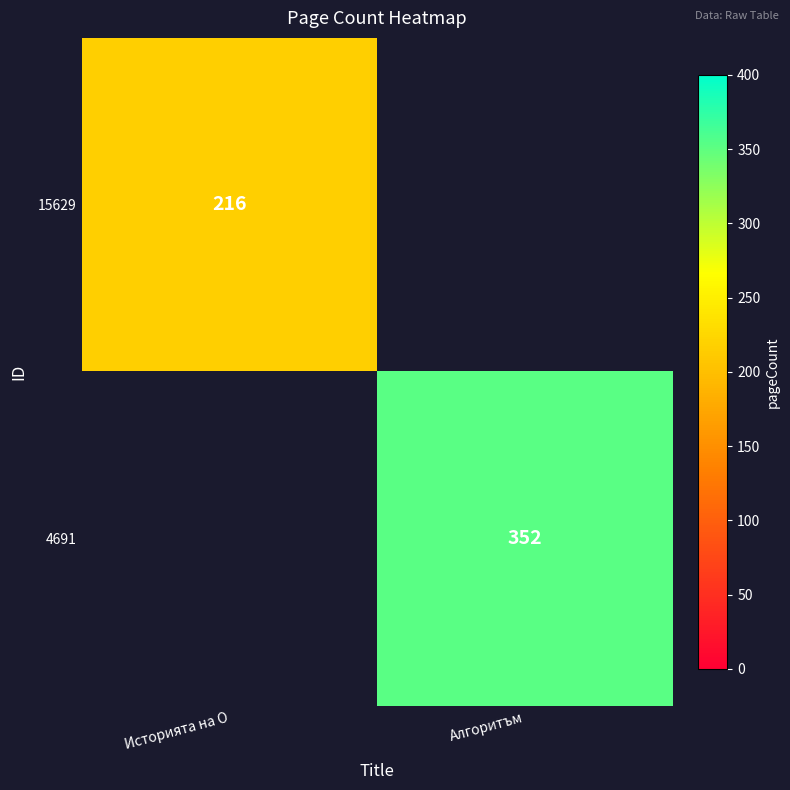

The value of 15629 at Историята на О is 216. True or false?

True